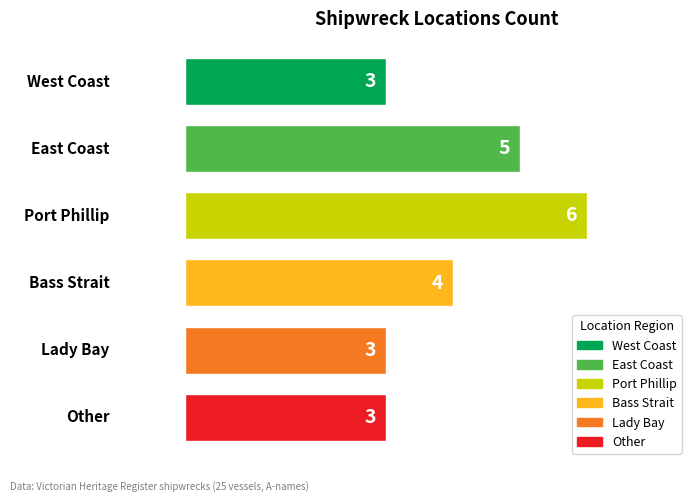

What is the smallest value displayed?

3